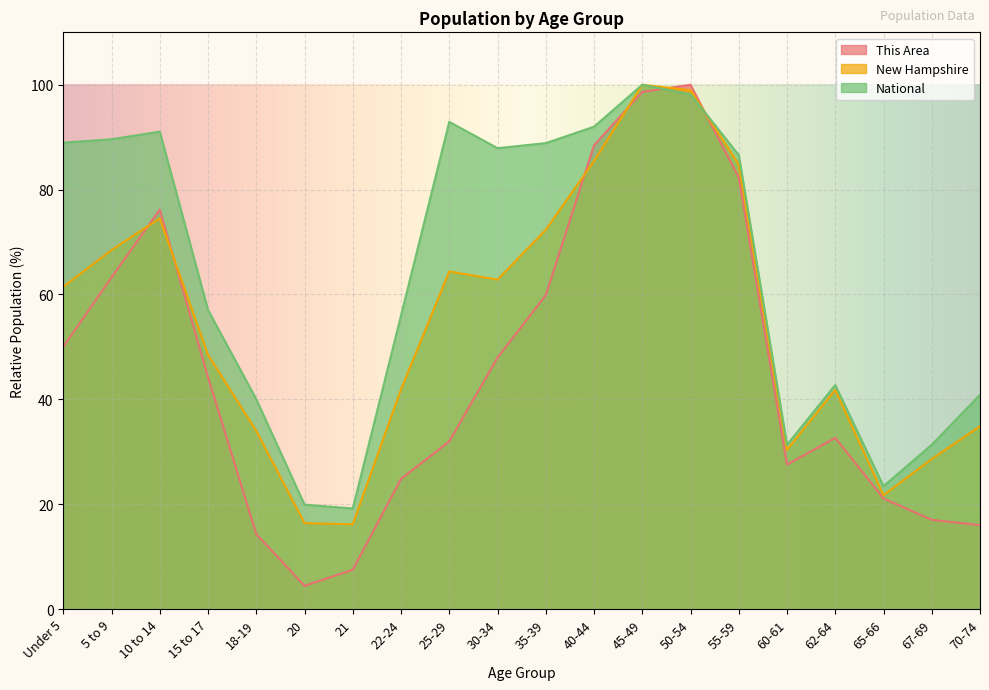

Reading right to left, extract all data points from this chart.

This Area: 16.0	17.0	21.1	32.7	27.6	82.3	100.0	98.6	88.4	59.9	48.0	32.0	24.8	7.5	4.4	14.3	44.2	76.2	63.3	50.0
New Hampshire: 34.9	28.6	21.7	41.8	30.4	84.8	99.0	100.0	85.4	72.3	62.8	64.4	41.9	16.2	16.4	34.0	48.5	74.5	68.5	61.5
National: 40.9	31.3	23.4	42.7	31.3	86.6	98.2	100.0	92.0	88.9	87.9	92.9	56.0	19.2	19.9	40.0	57.0	91.1	89.6	89.0